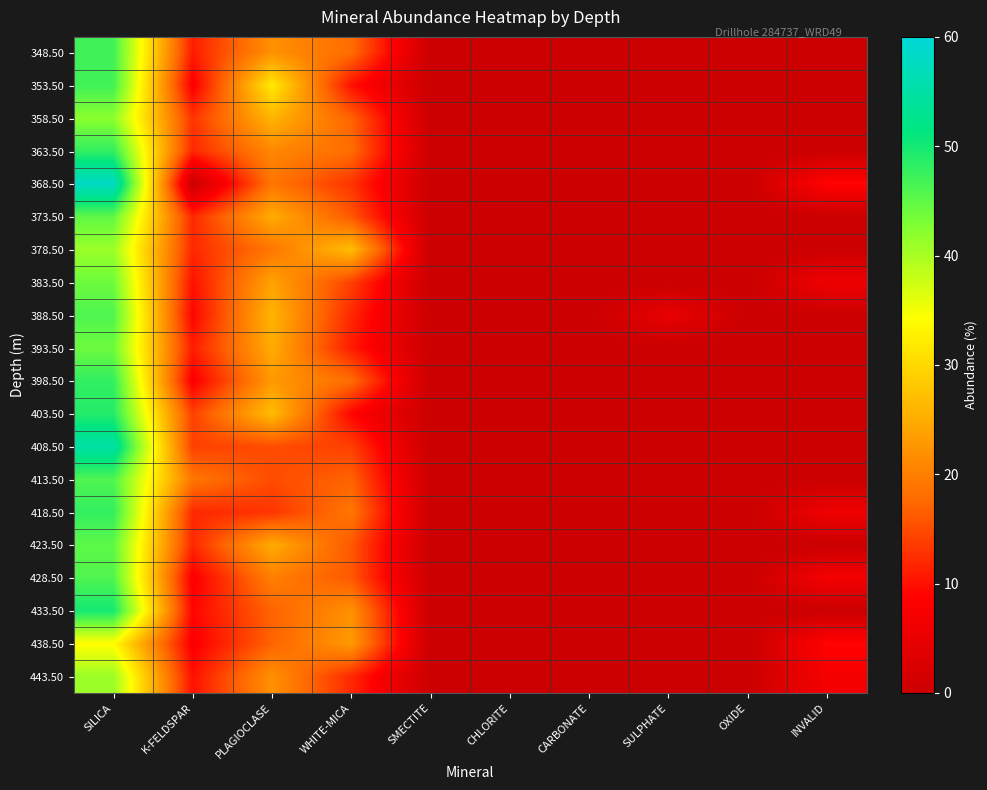

What is the total value across all series at SILICA?

924